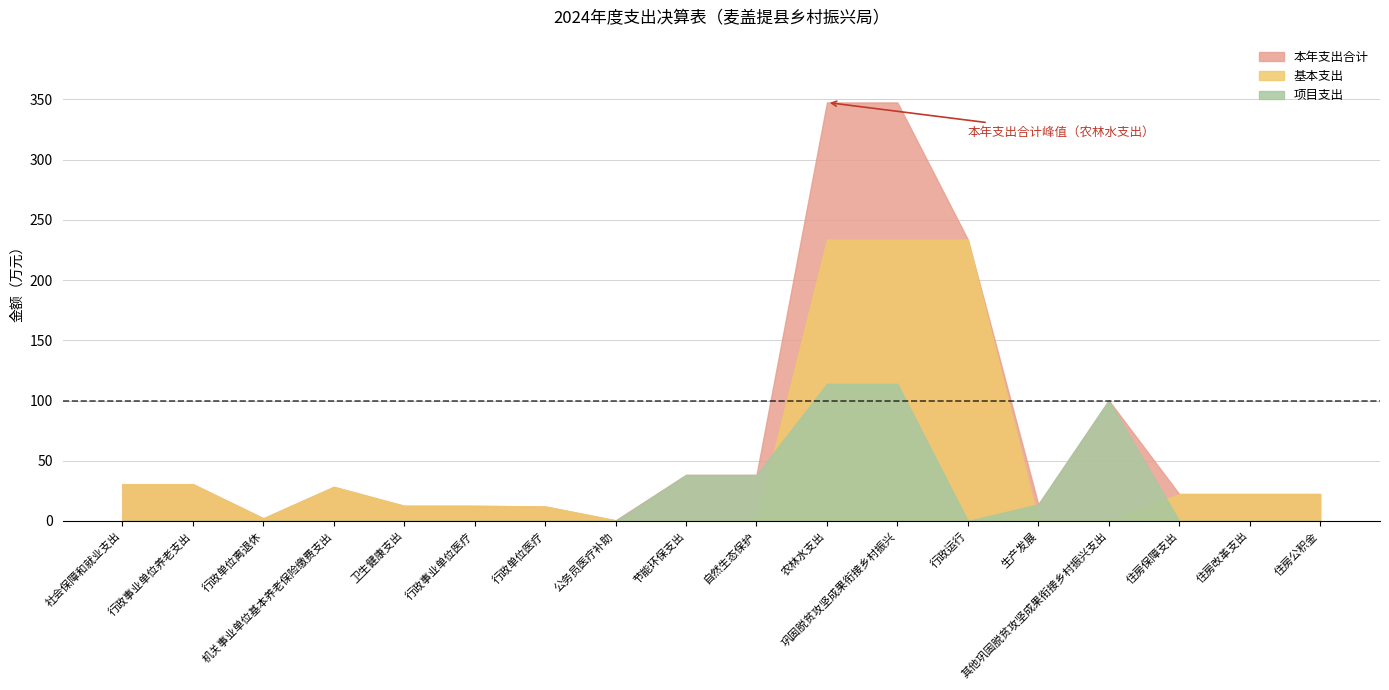

How many data points in 本年支出合计 are above 28?

9